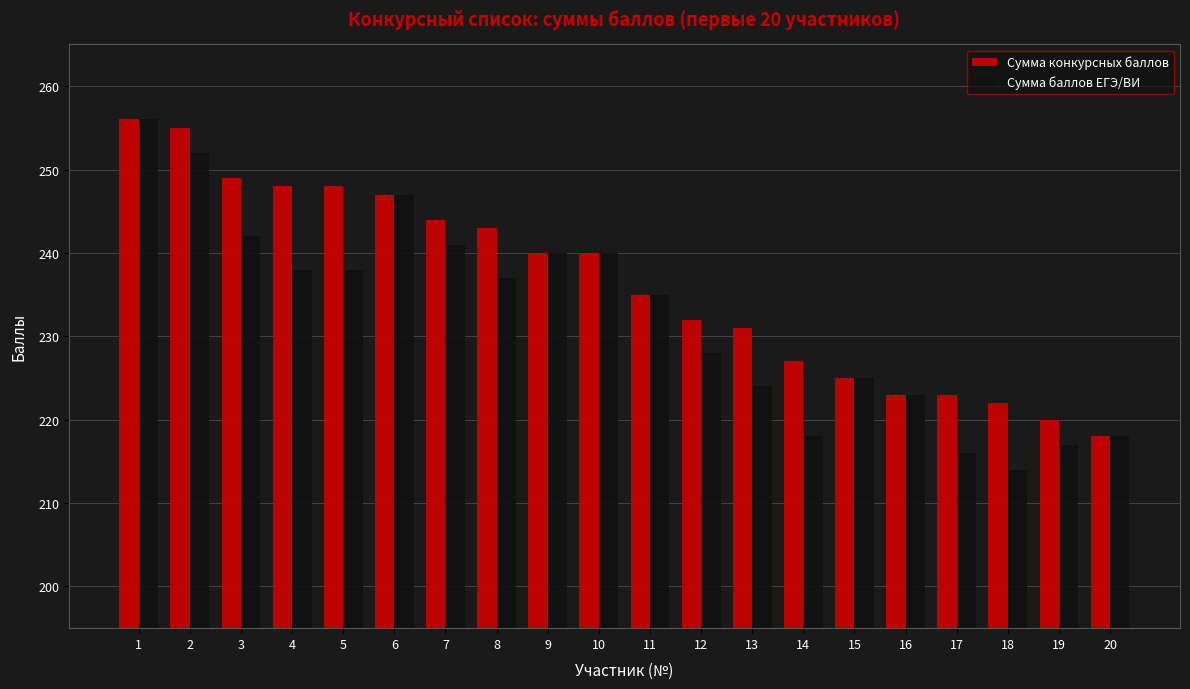

How many bars are there in each group?

2